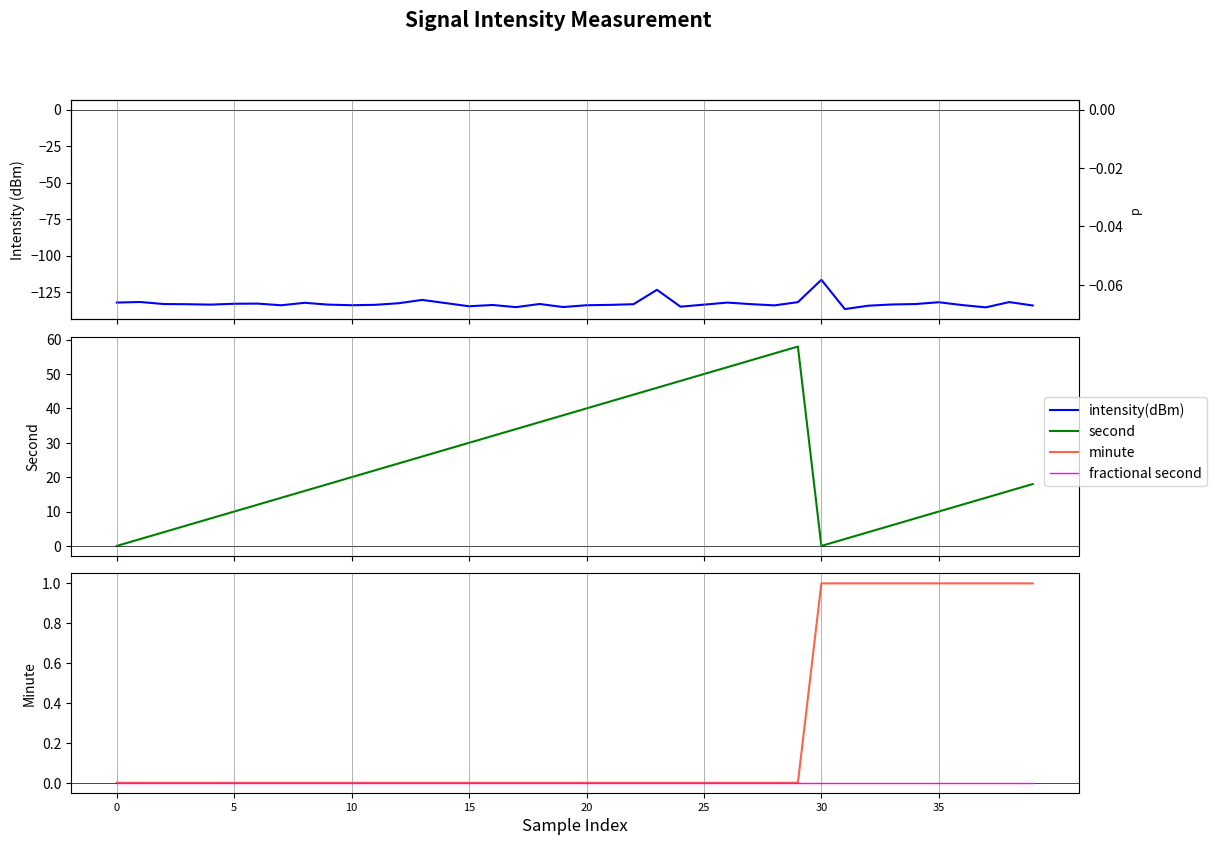

What is the difference between the highest and lowest values at 9?

151.6